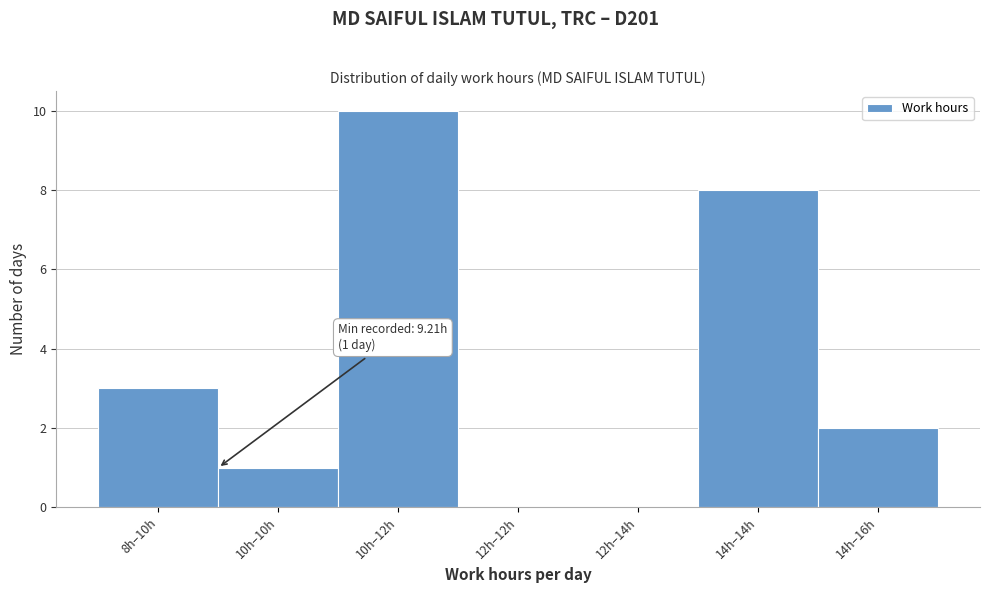

Reading right to left, extract all data points from this chart.

14h–16h=2	14h–14h=8	12h–14h=0	12h–12h=0	10h–12h=10	10h–10h=1	8h–10h=3